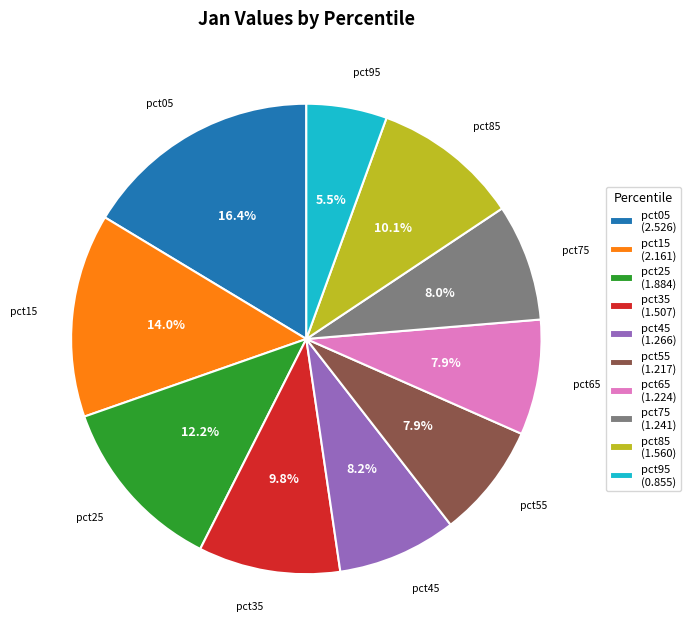

Which category has the smallest portion of the pie?

pct95